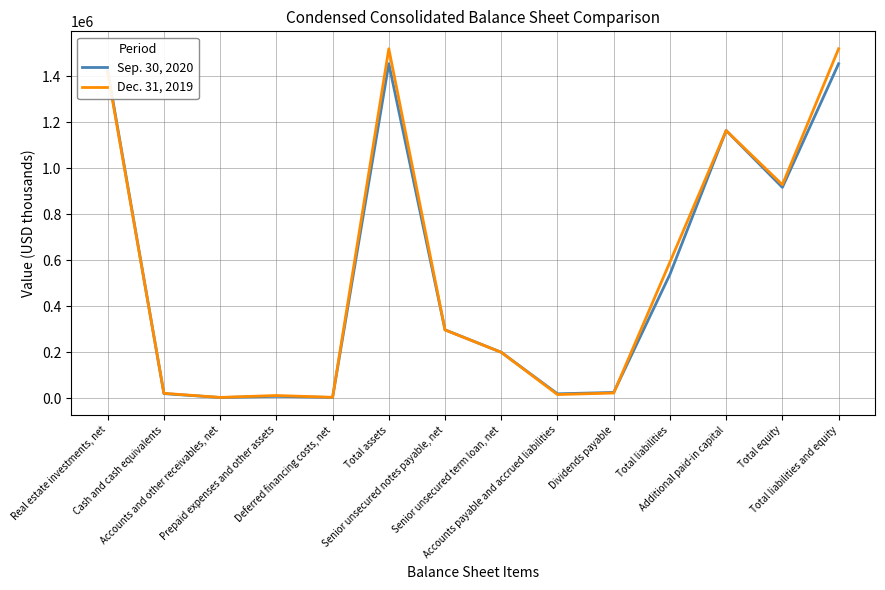

What position from the right is Total liabilities and equity?

1